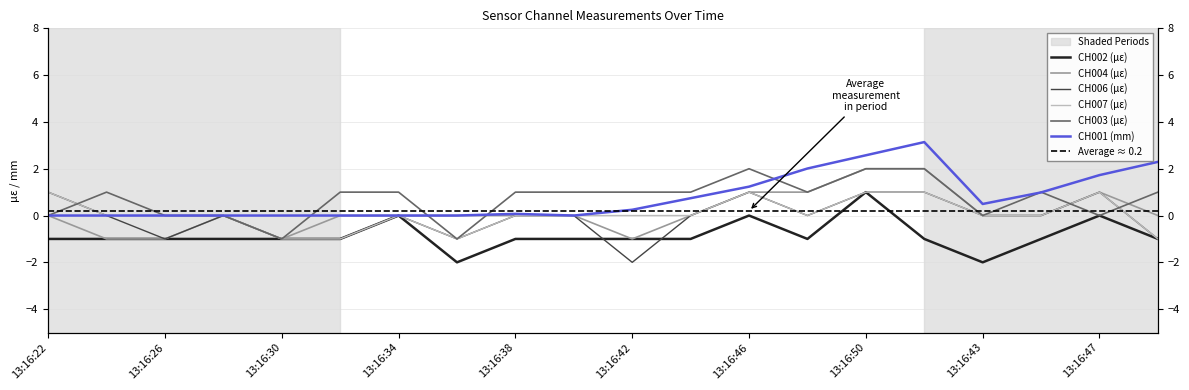

How many lines are shown in the chart?

6